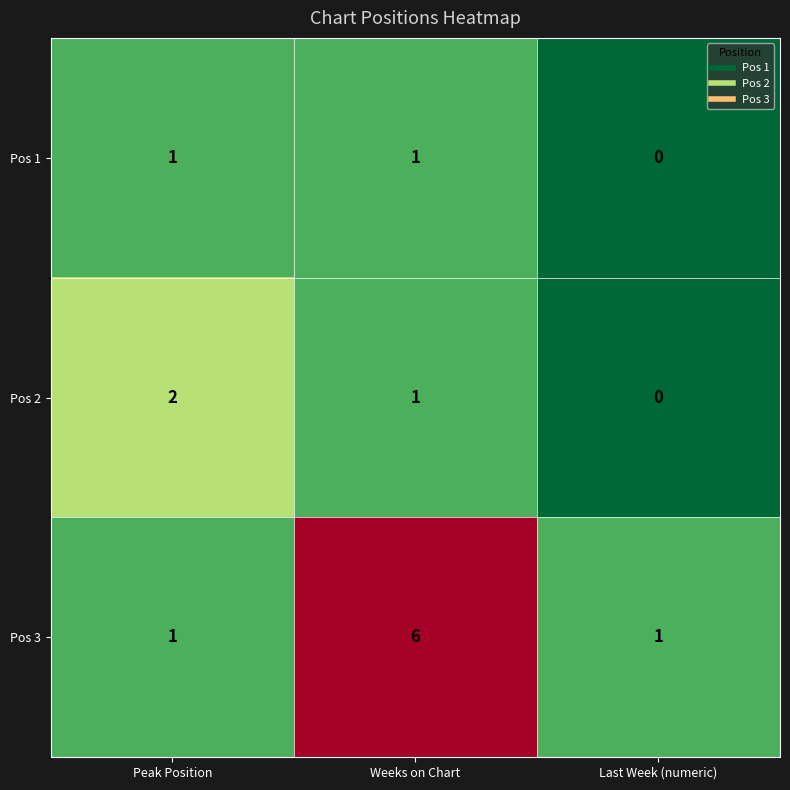

How many values in the Pos 3 series exceed 1?

1